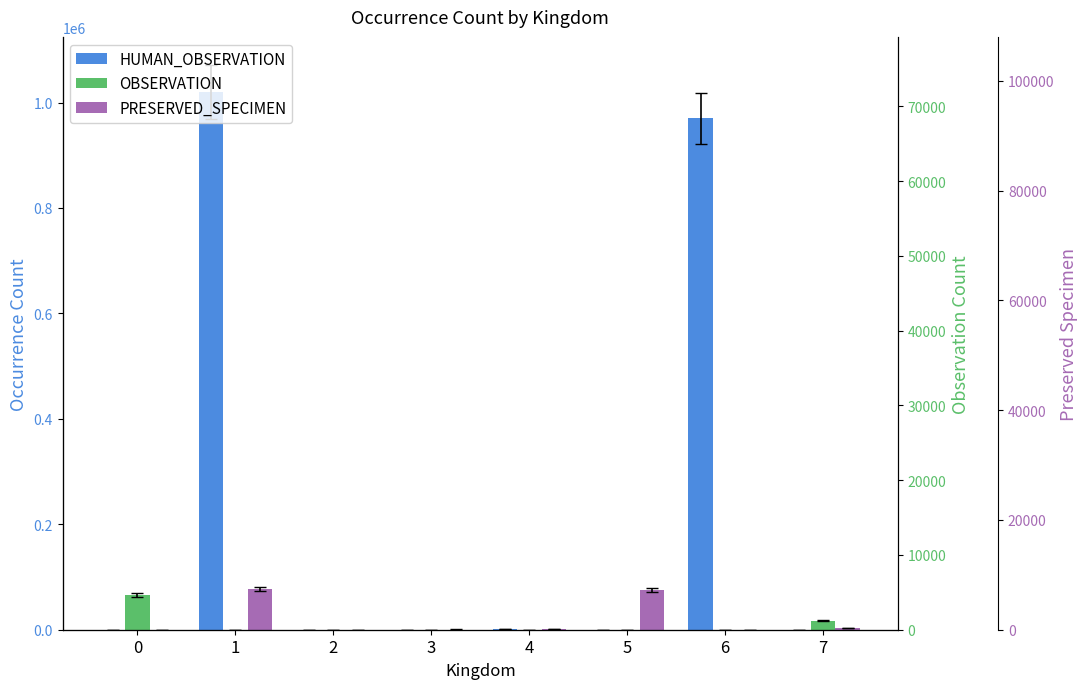

What is the difference between the maximum and minimum values in the PRESERVED_SPECIMEN series?

77146